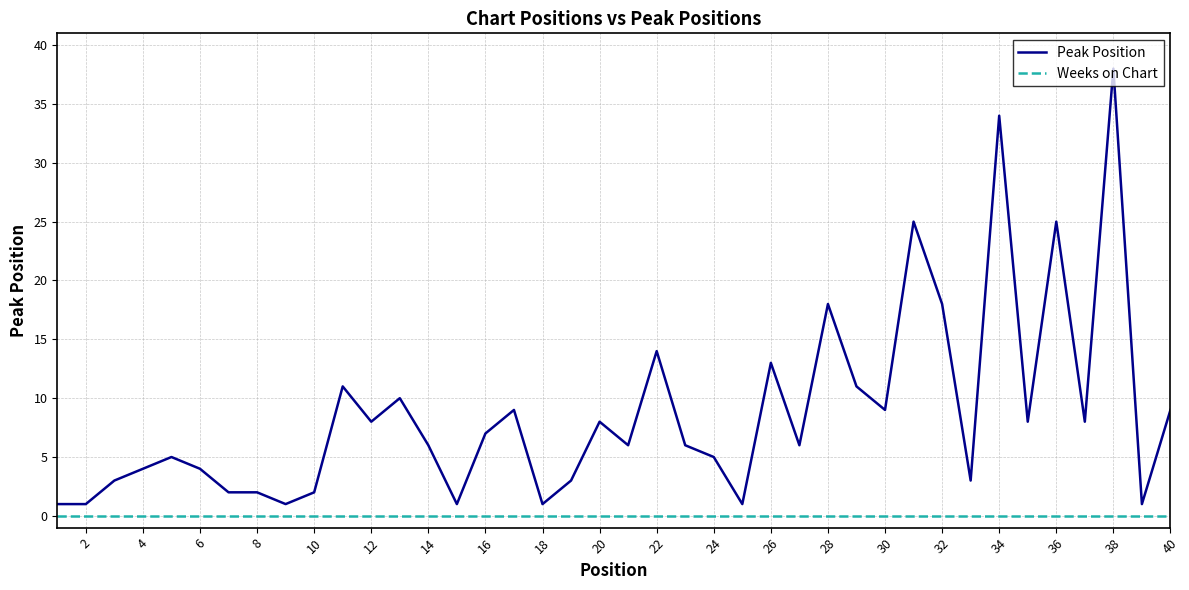

List the series in order of their overall mean, highest first.

Peak Position, Weeks on Chart